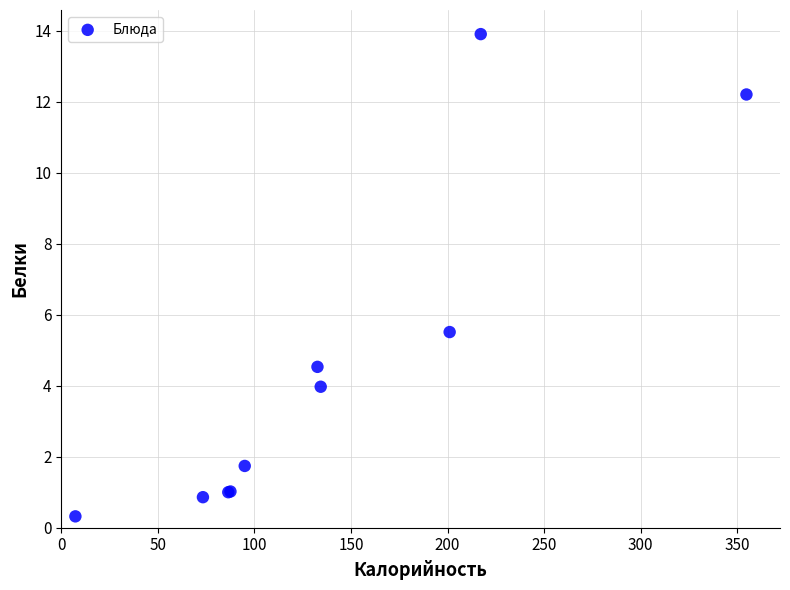

What Y value in the scatter plot is closest to 7?

5.5